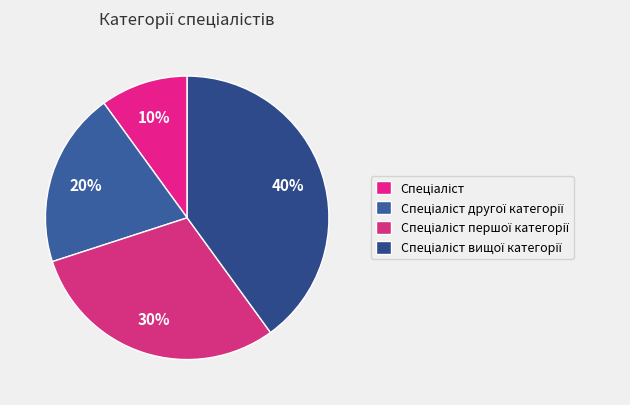

To the nearest percent, what portion does Спеціаліст другої категорії represent?

20%